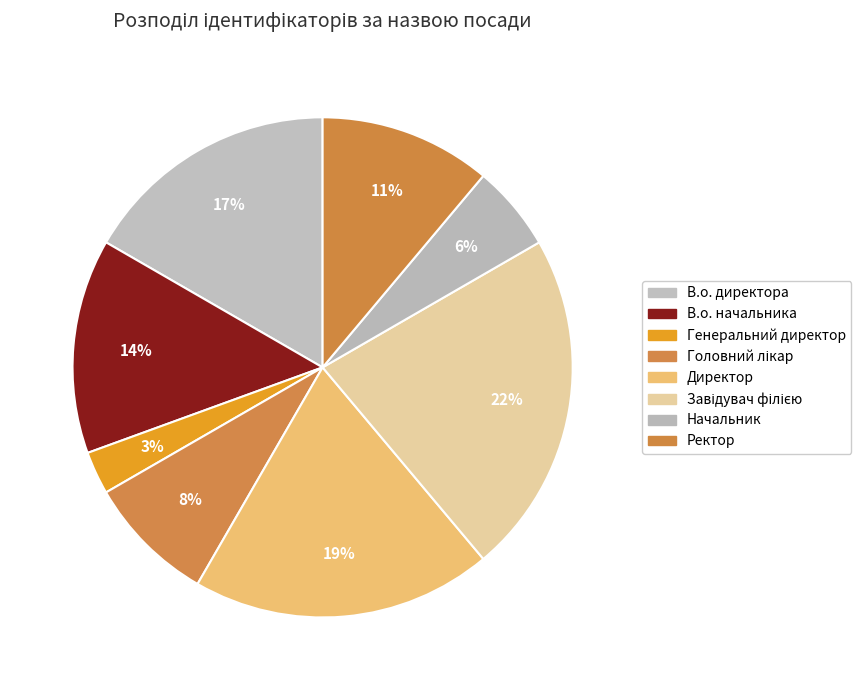

Combined, do Головний лікар and Начальник account for over 50%?

No